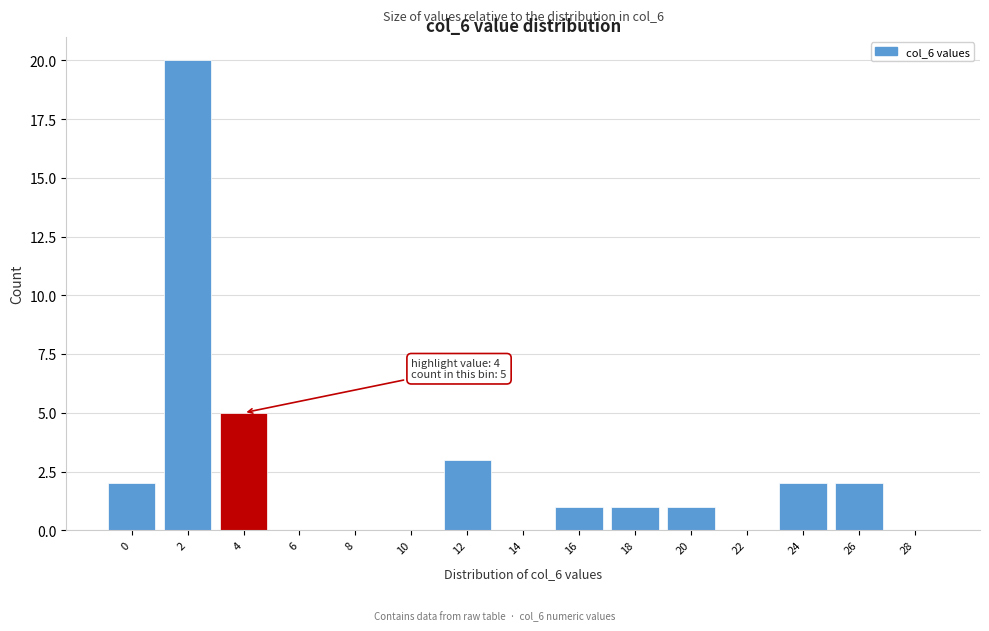

Reading left to right, what are all the values shown in this chart?

0=2	2=20	4=5	6=0	8=0	10=0	12=3	14=0	16=1	18=1	20=1	22=0	24=2	26=2	28=0